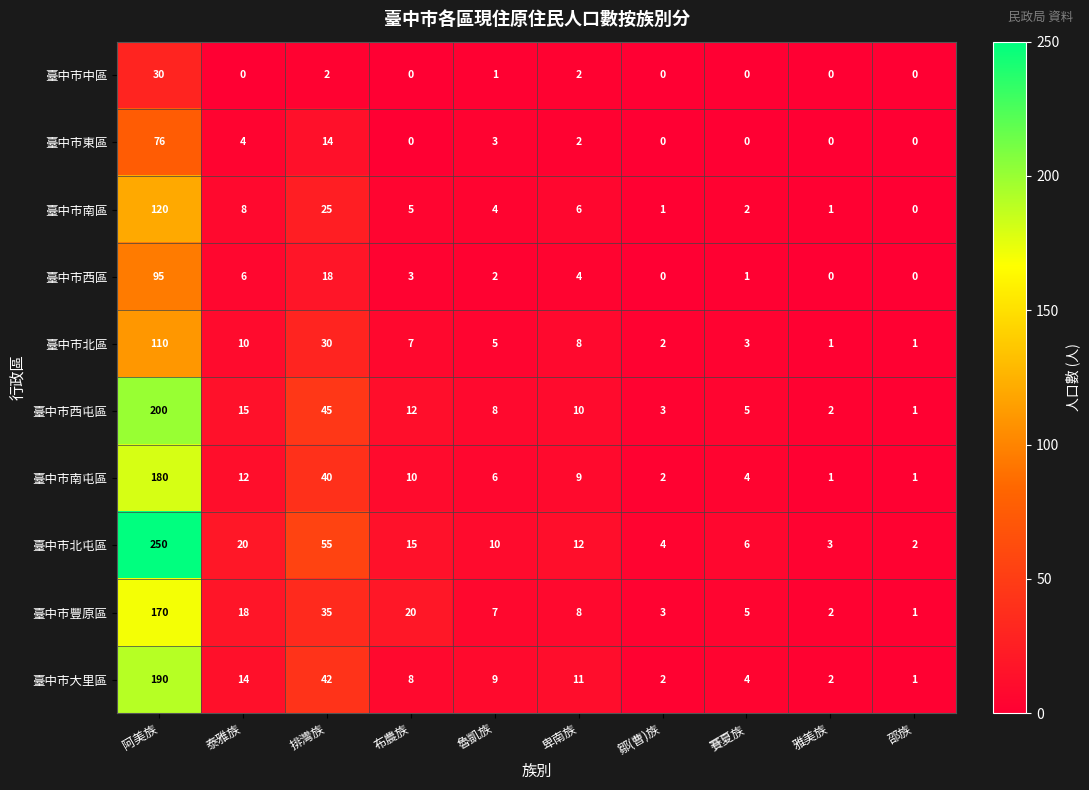

Which series has the widest spread of values?

臺中市北屯區